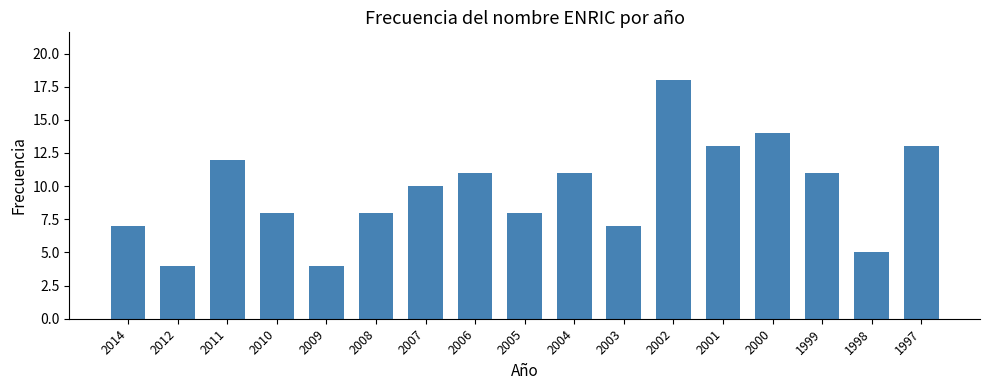

What is the maximum value shown in the chart?

18